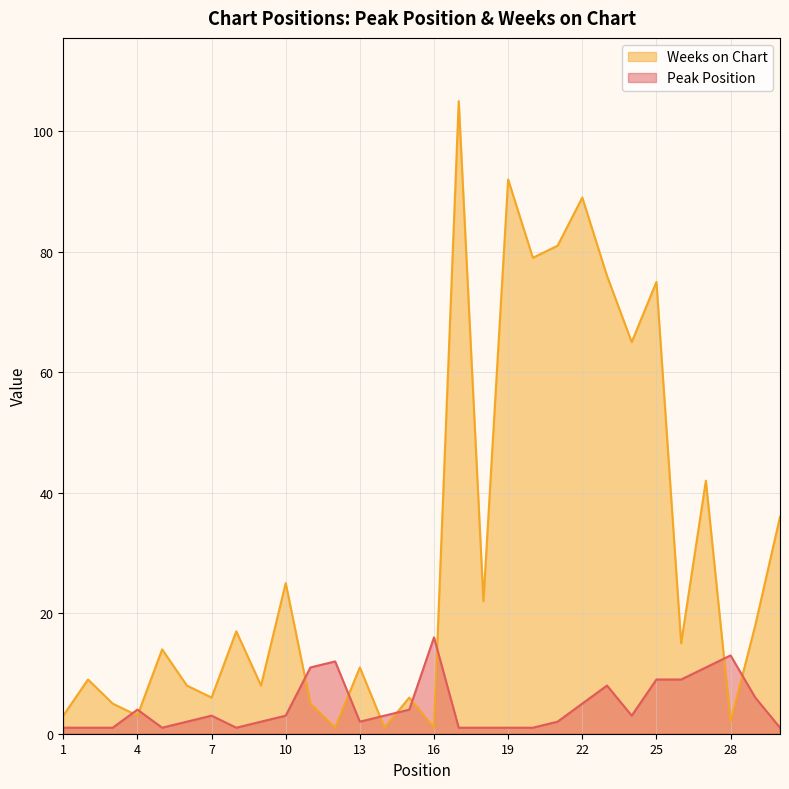

Which category has the highest value across all series?

17